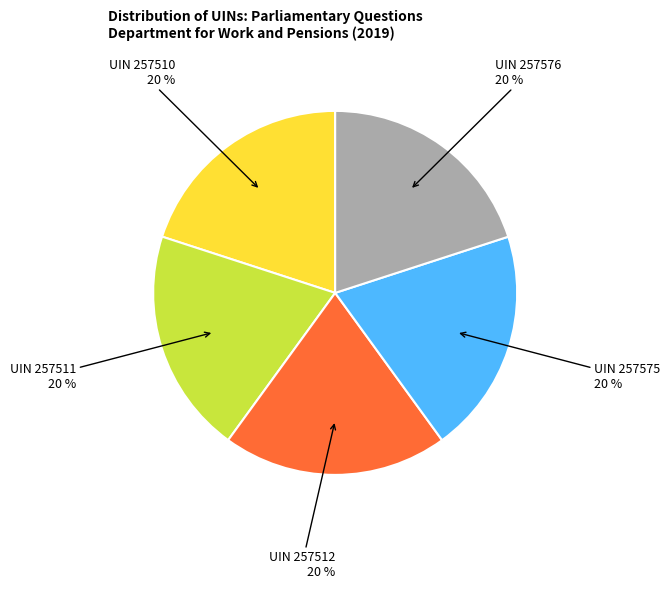

Does any single category account for the majority?

No